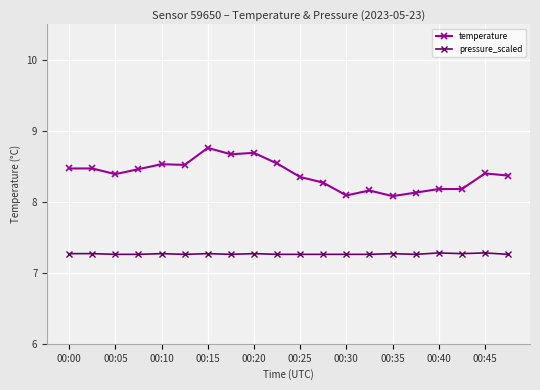

How many pressure_scaled values are between 7 and 8?

20